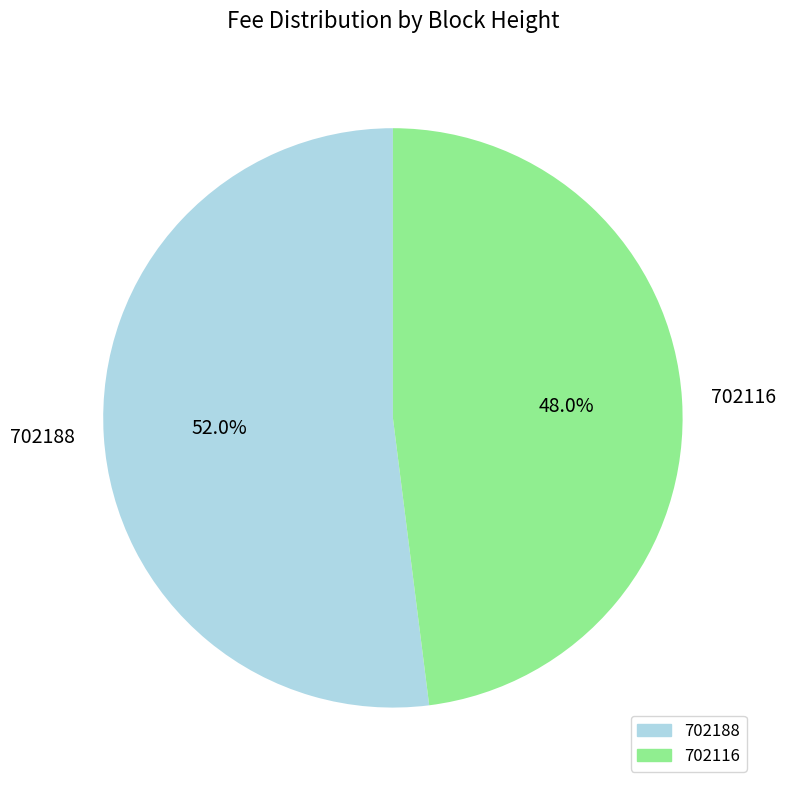

To the nearest percent, what is the combined percentage of 702188 and 702116?

100%